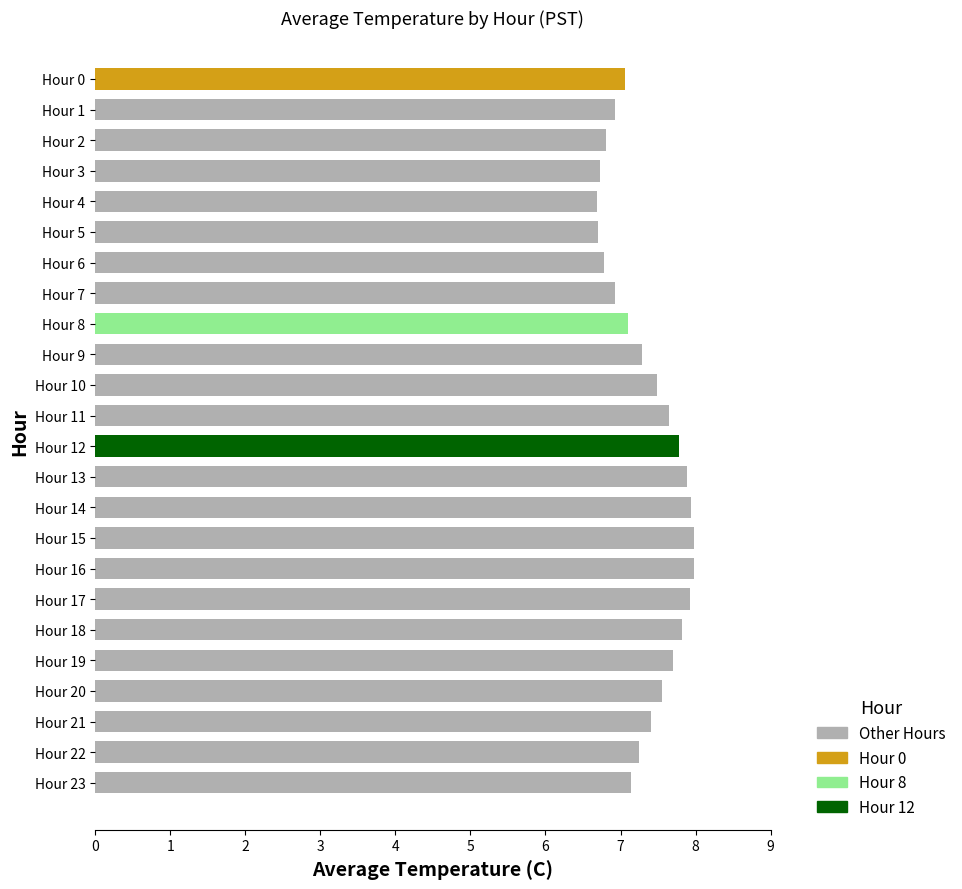

What value does the data have at Hour 2?

6.8